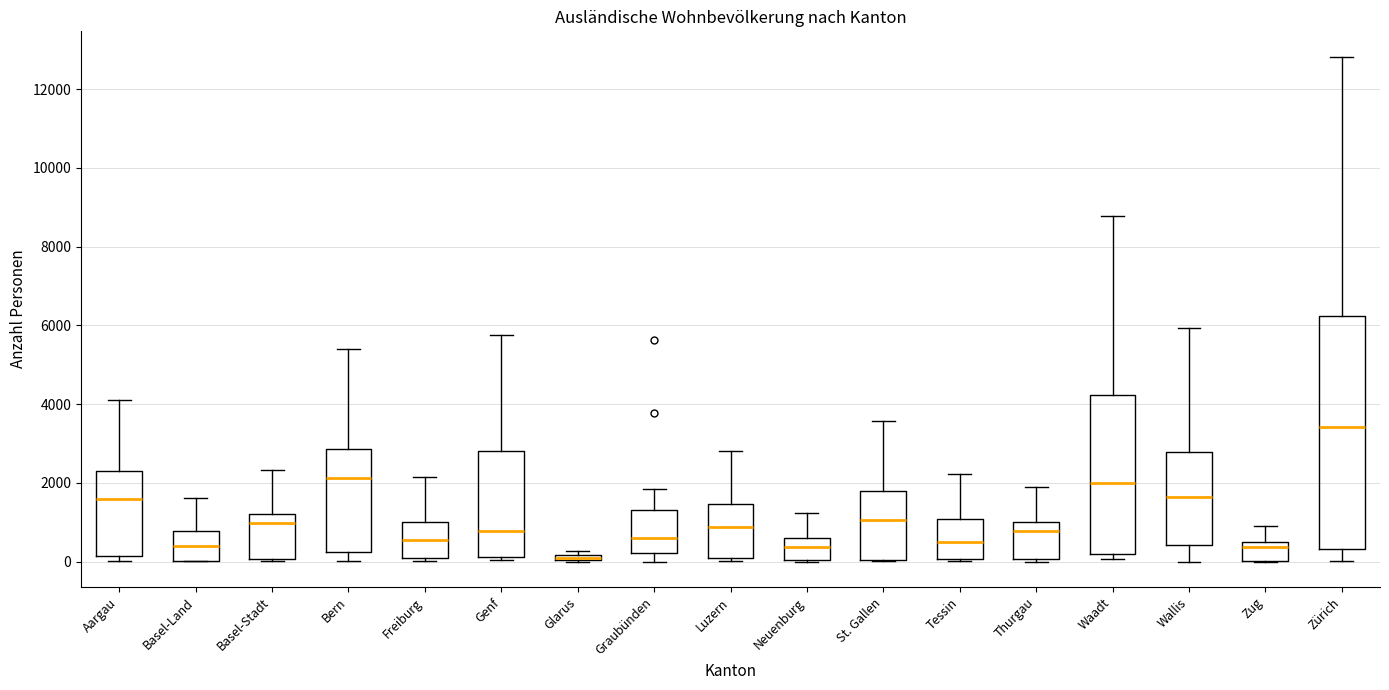

Which box has the lowest median line?

Glarus